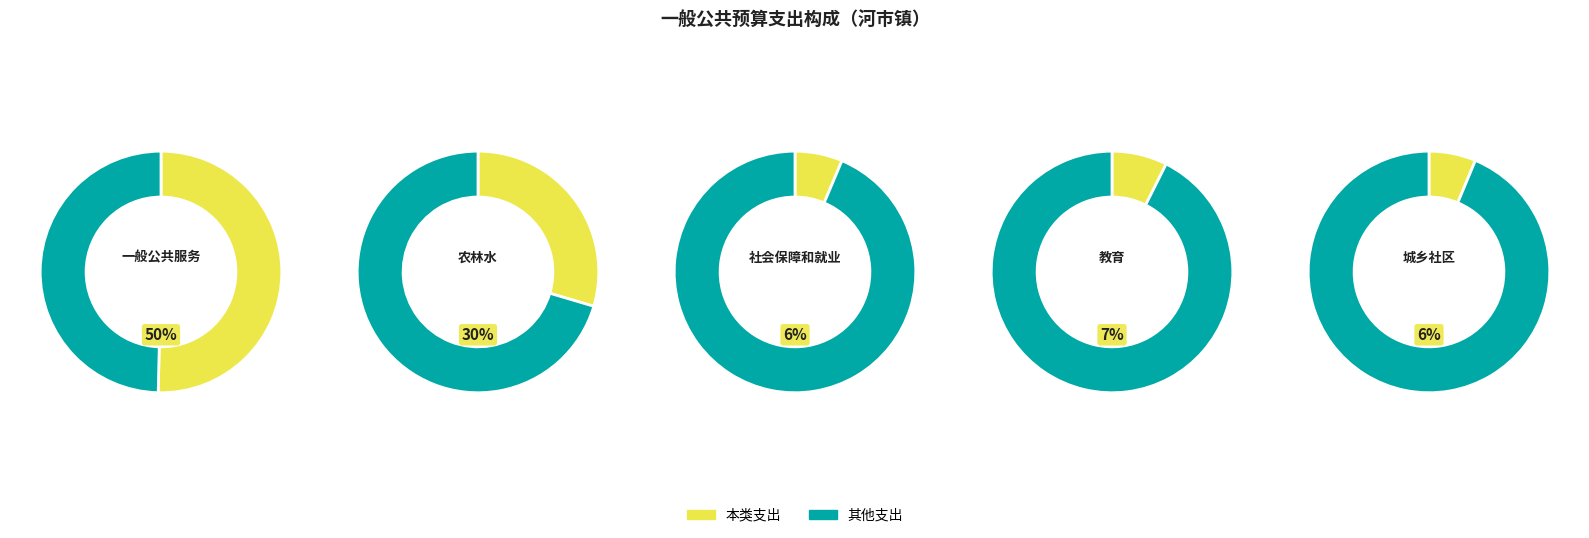

To the nearest percent, what is the average slice percentage?

20%